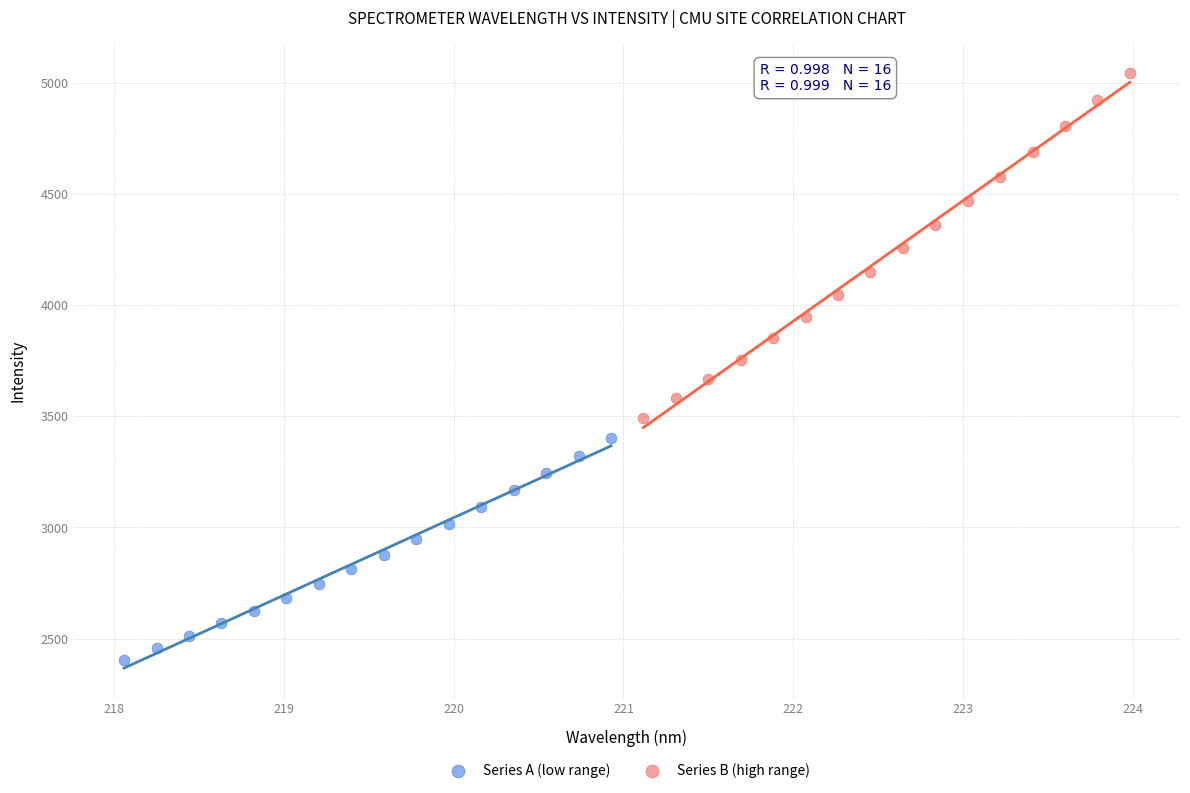

Which series has the widest spread of Y values?

Series B (high range)